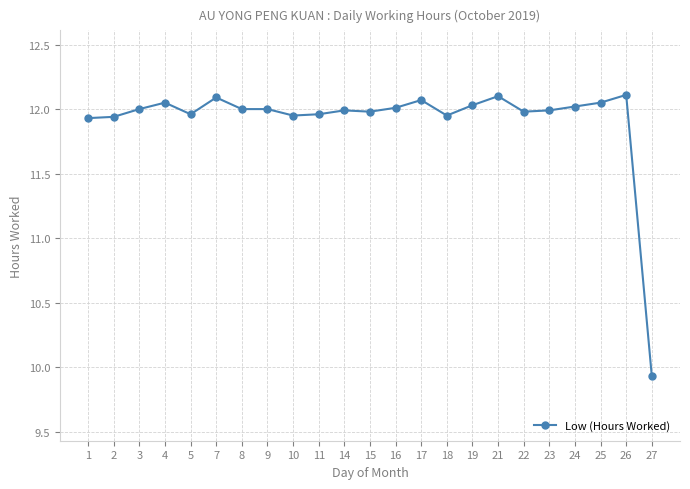

What is the ratio of the value at 18 to the value at 21?

1.0